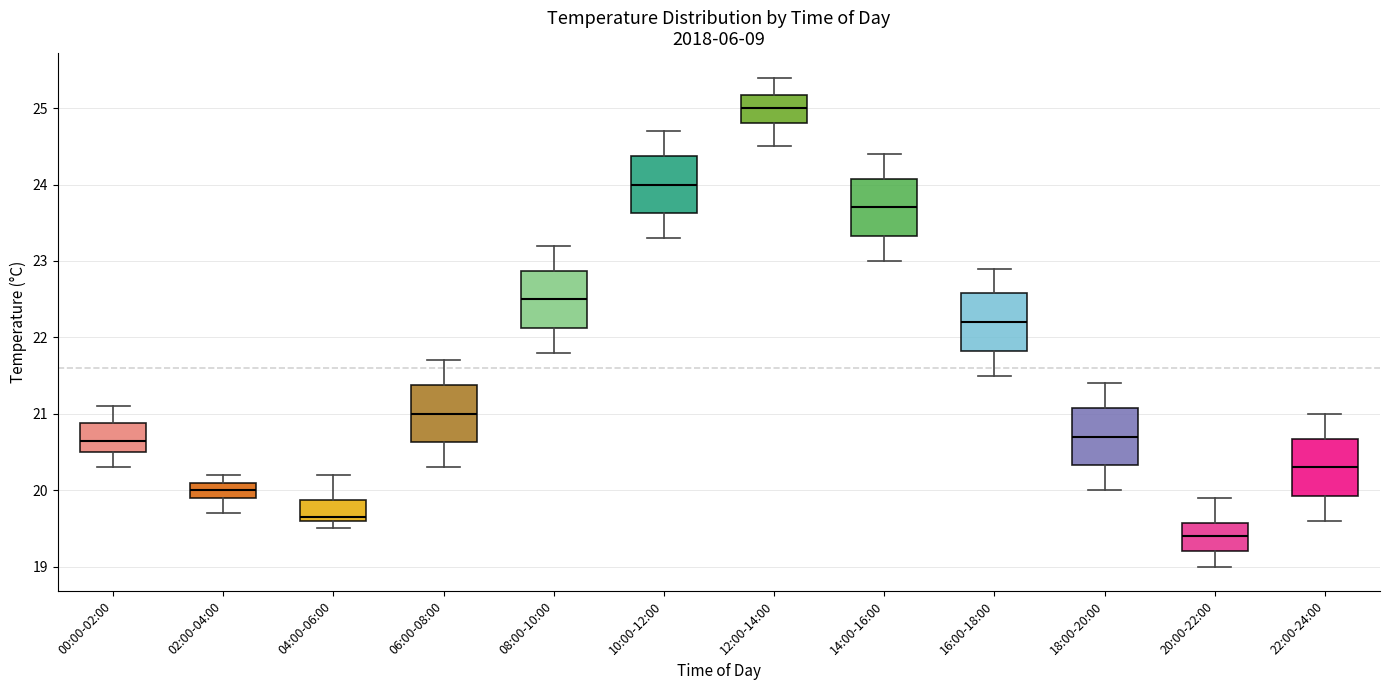

Reading left to right, transcribe this box plot: for each box, give where its median line is, the range the box spans, and where its two whiskers end, as read against the y-axis. The values are not printed on the chart, so give them approximately, as read against the axis.

00:00-02:00: median 20.7, box 20.5 to 20.9, whiskers 20.3 to 21.1
02:00-04:00: median 20.0, box 19.9 to 20.1, whiskers 19.7 to 20.2
04:00-06:00: median 19.7, box 19.6 to 19.9, whiskers 19.5 to 20.2
06:00-08:00: median 21.0, box 20.6 to 21.4, whiskers 20.3 to 21.7
08:00-10:00: median 22.5, box 22.1 to 22.9, whiskers 21.8 to 23.2
10:00-12:00: median 24.0, box 23.6 to 24.4, whiskers 23.3 to 24.7
12:00-14:00: median 25.0, box 24.8 to 25.2, whiskers 24.5 to 25.4
14:00-16:00: median 23.7, box 23.3 to 24.1, whiskers 23.0 to 24.4
16:00-18:00: median 22.2, box 21.8 to 22.6, whiskers 21.5 to 22.9
18:00-20:00: median 20.7, box 20.3 to 21.1, whiskers 20.0 to 21.4
20:00-22:00: median 19.4, box 19.2 to 19.6, whiskers 19.0 to 19.9
22:00-24:00: median 20.3, box 19.9 to 20.7, whiskers 19.6 to 21.0